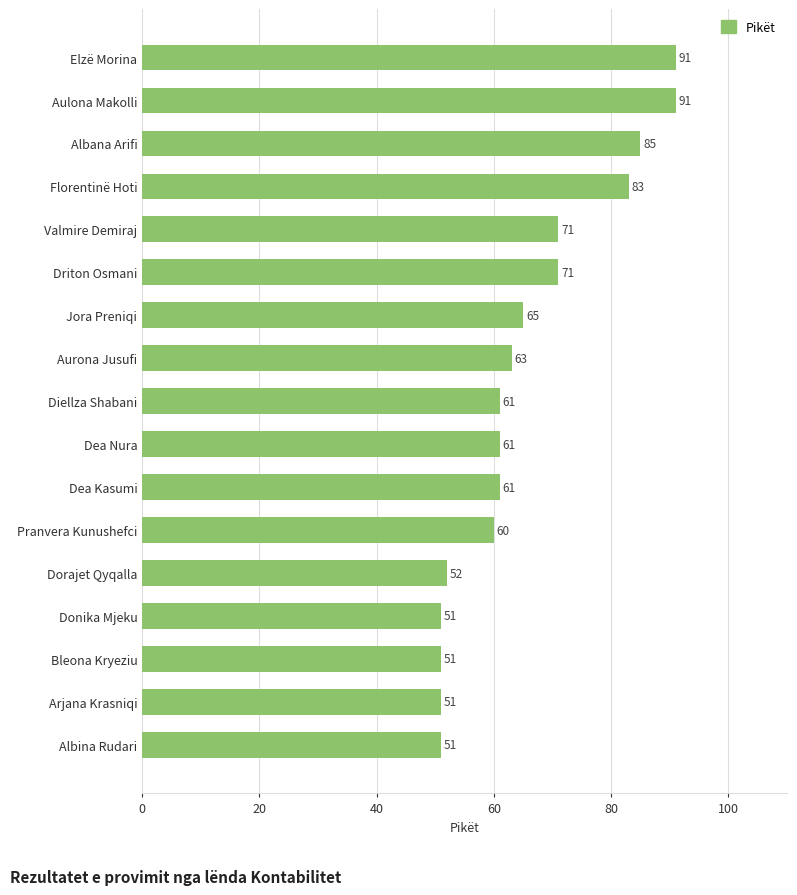

What is the maximum value shown in the chart?

91